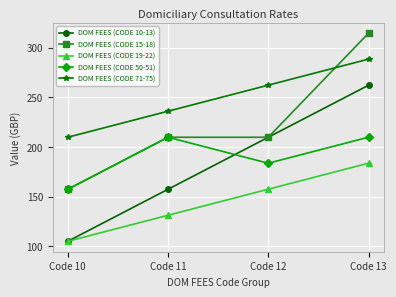

What is the minimum value for DOM FEES (CODE 10-13)?

104.9